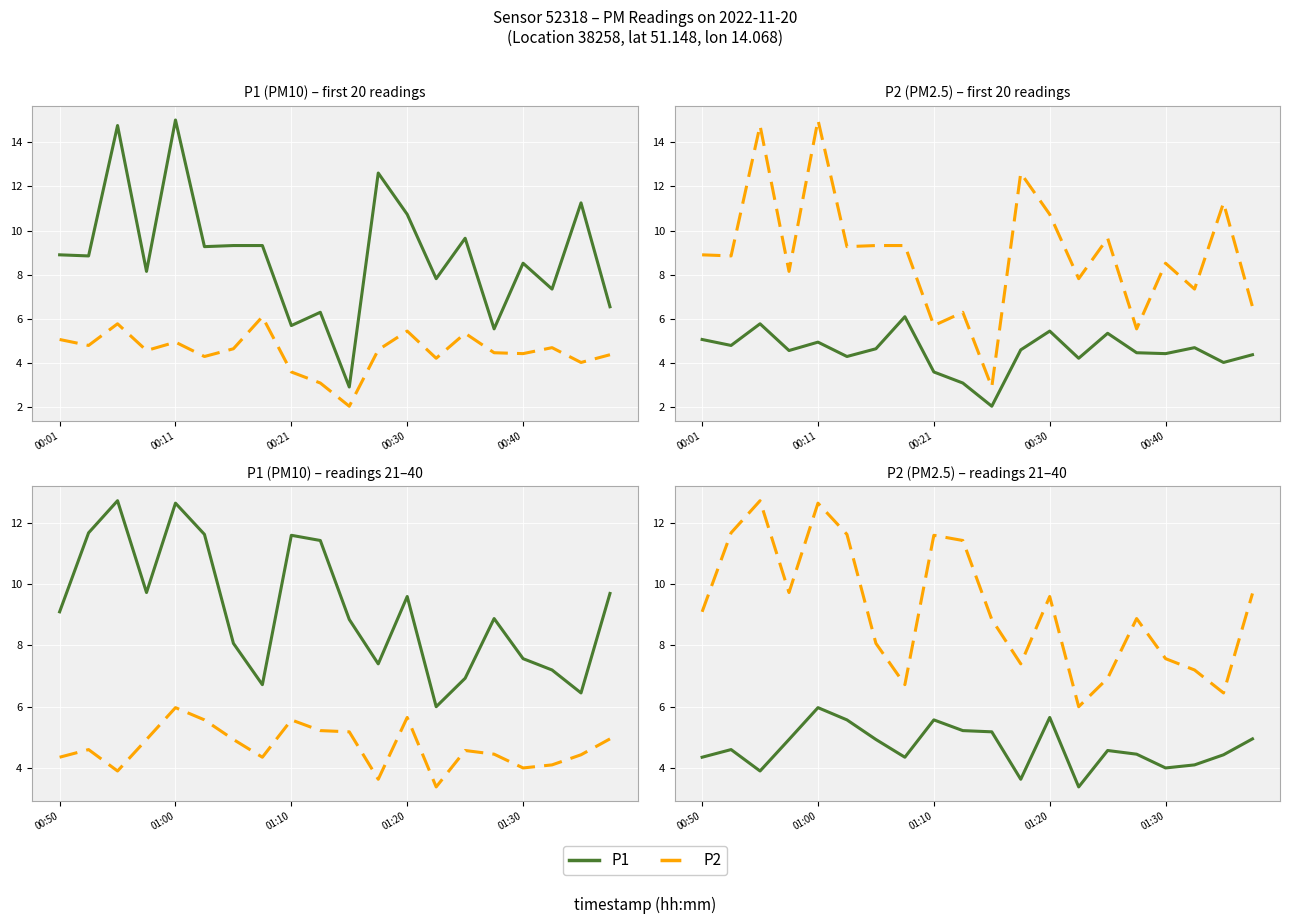

Rank the series by their average value, from lowest to highest.

P1, P2